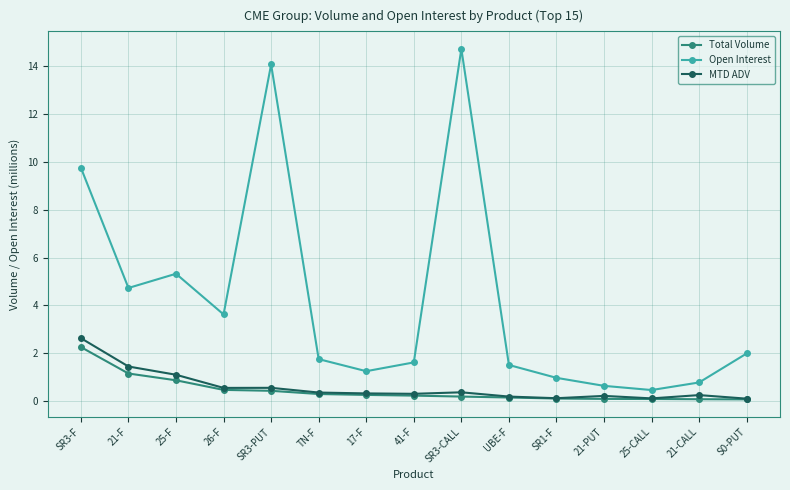

What is the average value of the Total Volume series?

0.4